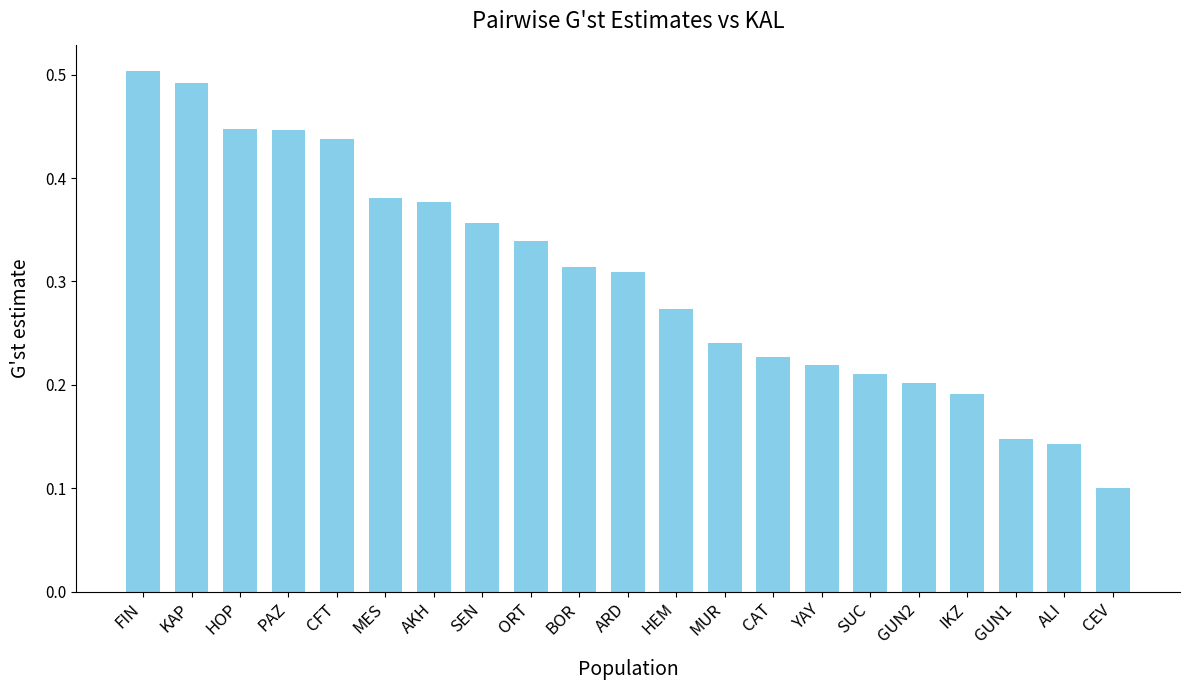

What is the sum of the values at KAP and HEM?

0.8